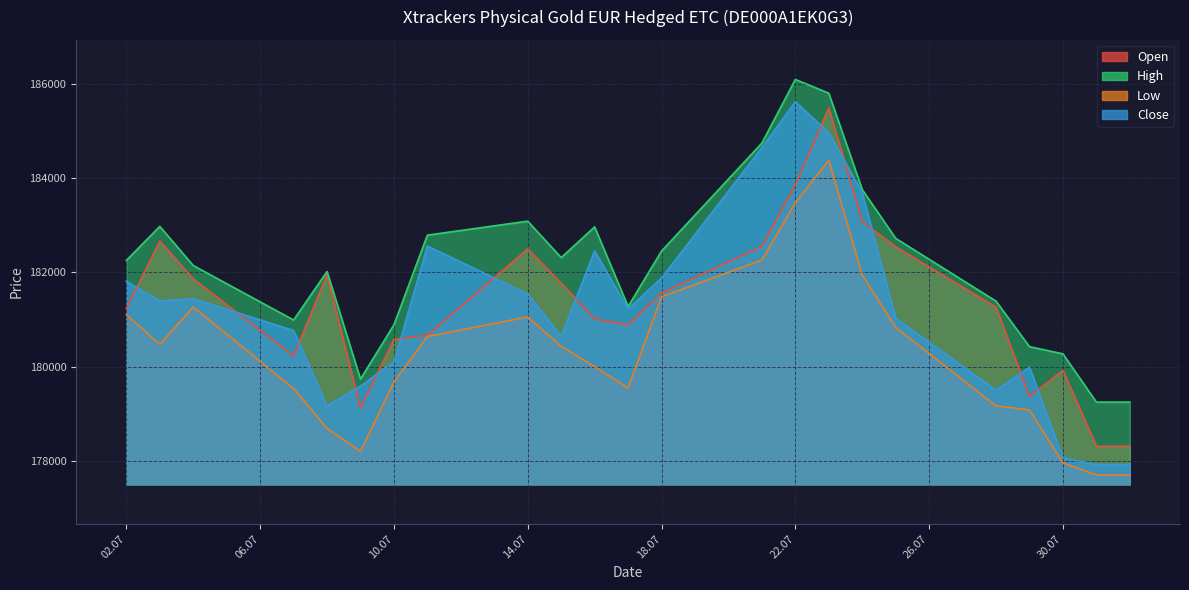

True or false: Low and High cross at least once.

False